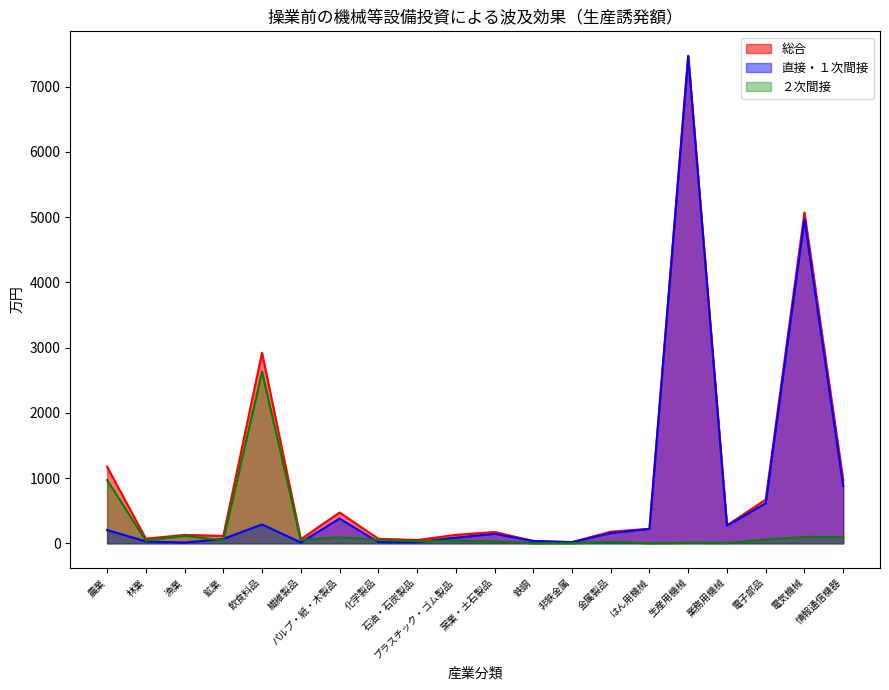

At which category is the sum across all series the highest?

生産用機械